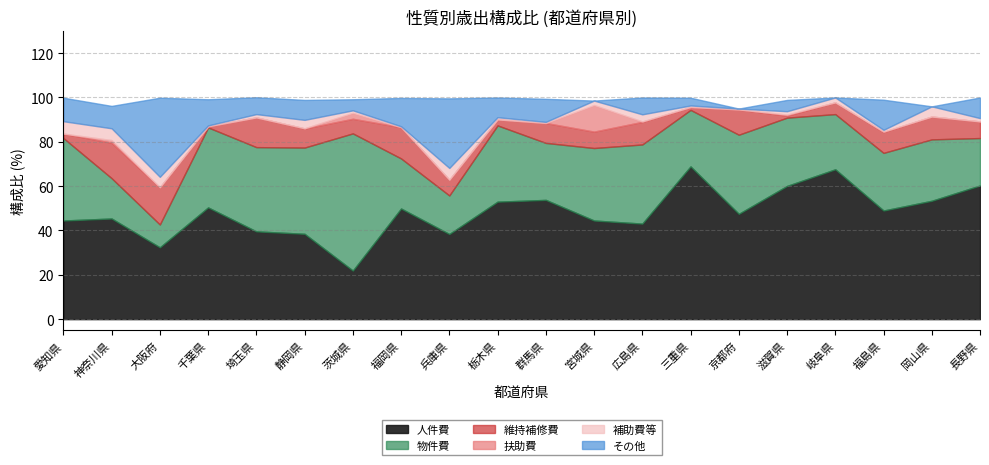

What position from the right is 千葉県?

17